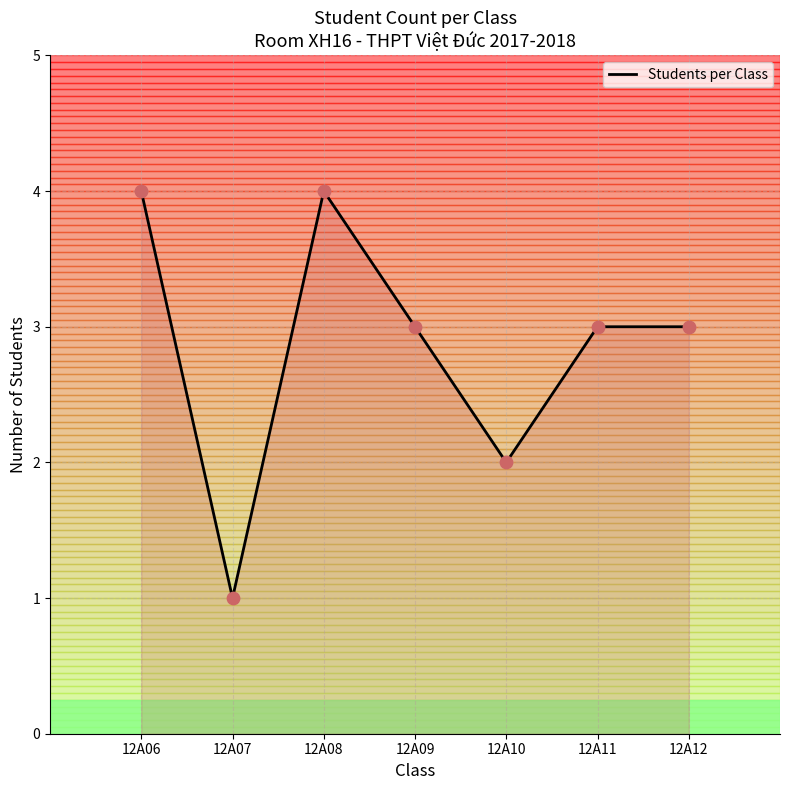

What is the ratio of the value at 12A12 to the value at 12A11?

1.0